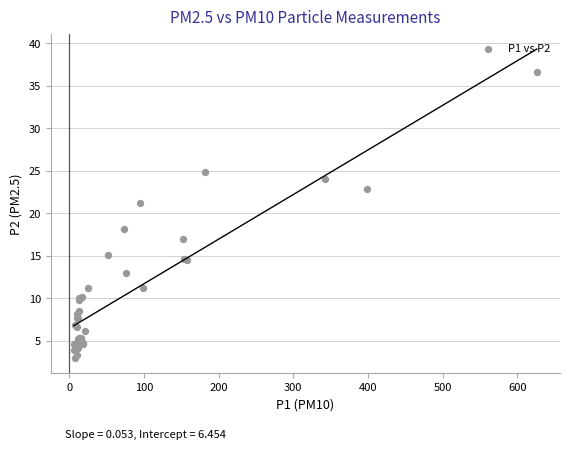

What Y value in the scatter plot is closest to 19?

18.2